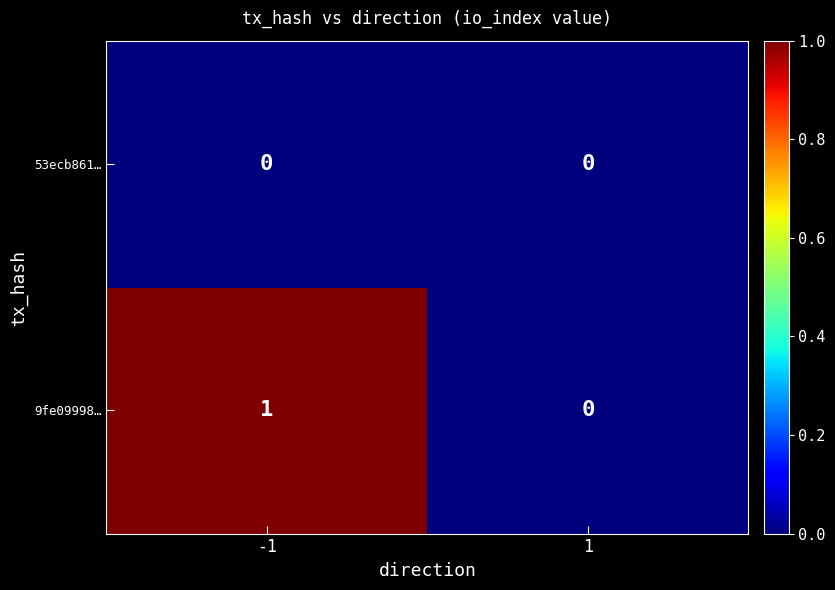

Reading left to right, what are all the values shown in this chart?

53ecb861…: 0	0
9fe09998…: 1	0